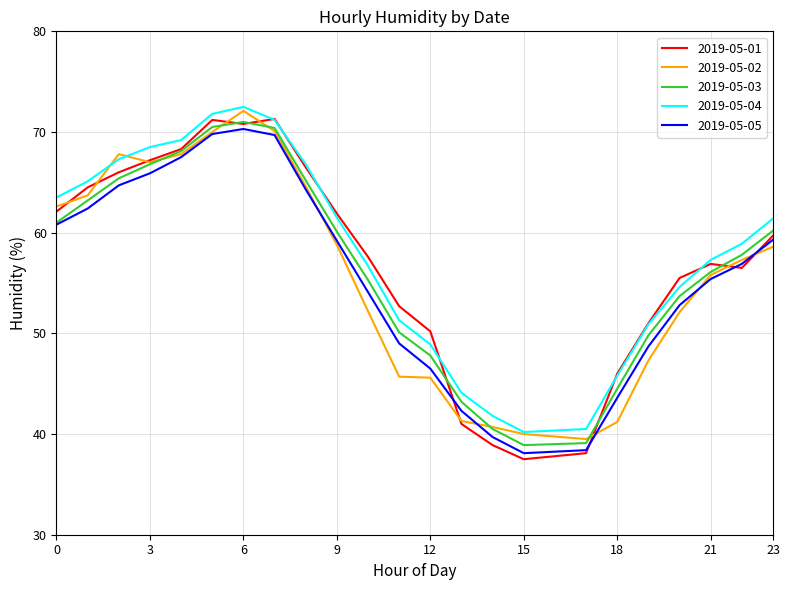

Which series has the largest range (max minus min)?

2019-05-01